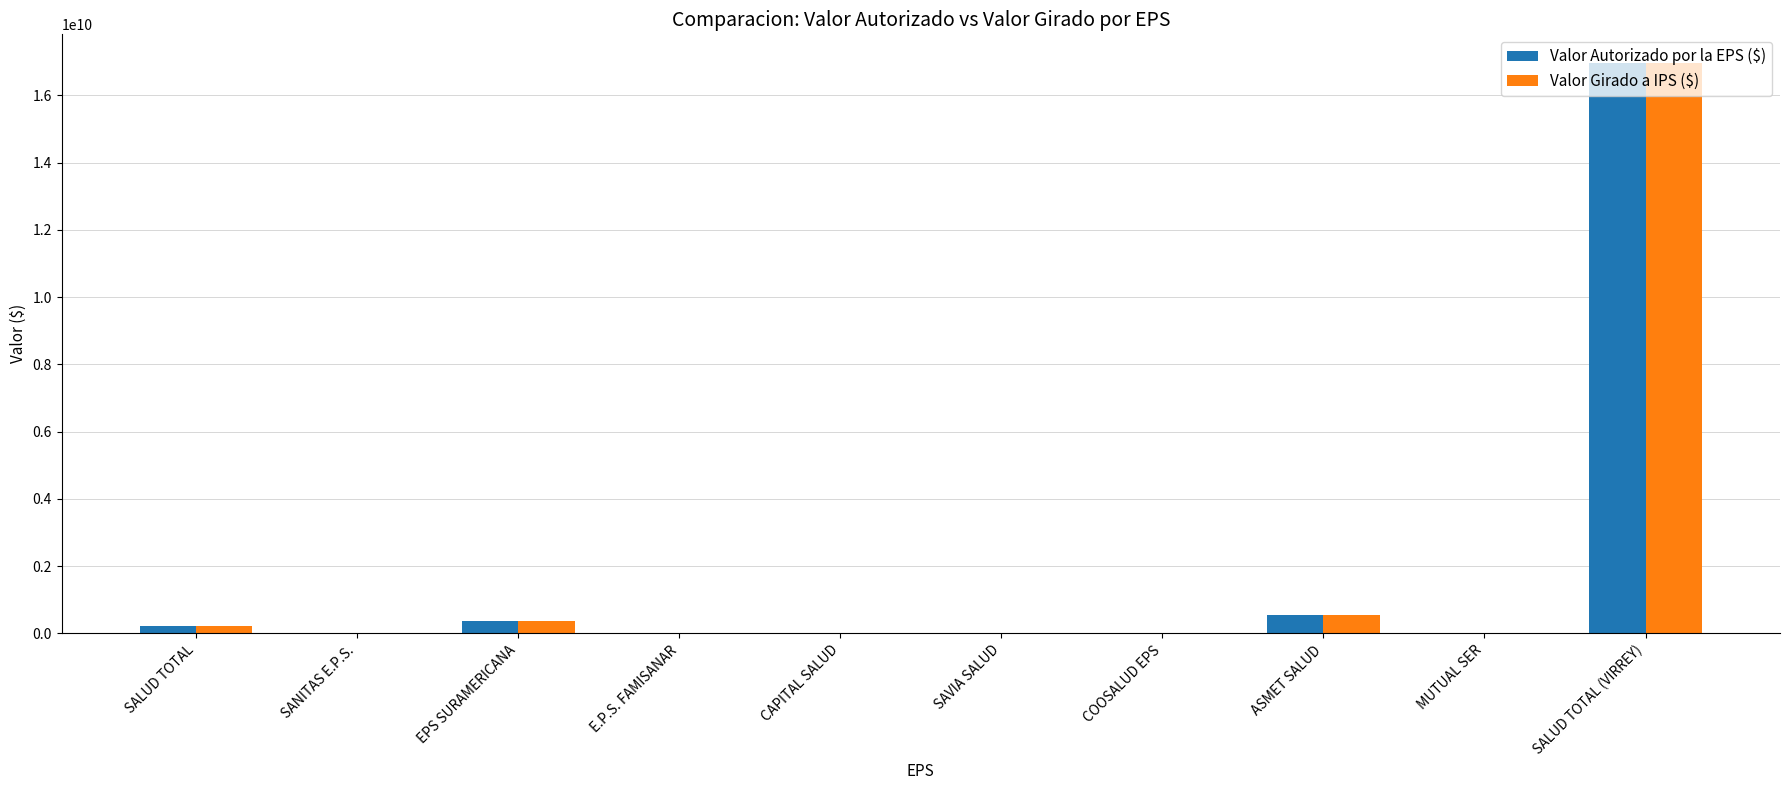

Where does the Valor Autorizado por la EPS ($) series first go above 27053471?

SALUD TOTAL